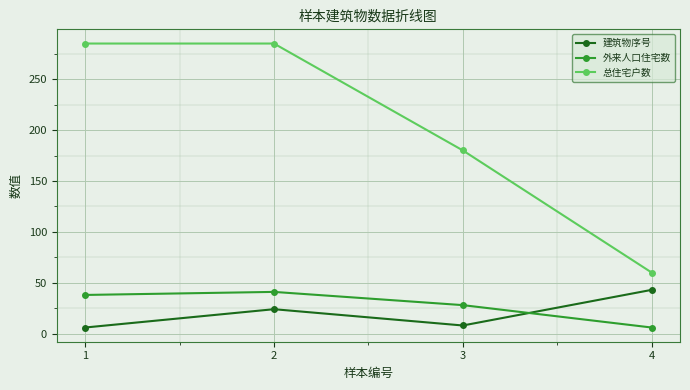

Which series has the largest range (max minus min)?

总住宅户数